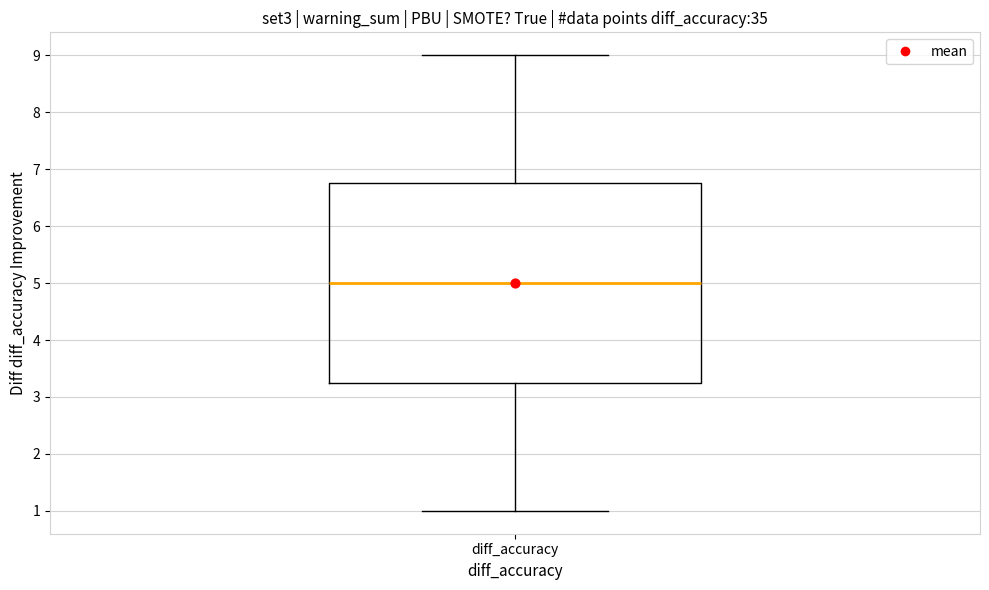

Where does the median line of the box for diff_accuracy sit on the y-axis? The values are not printed on the chart, so give them approximately, as read against the axis.

5.0